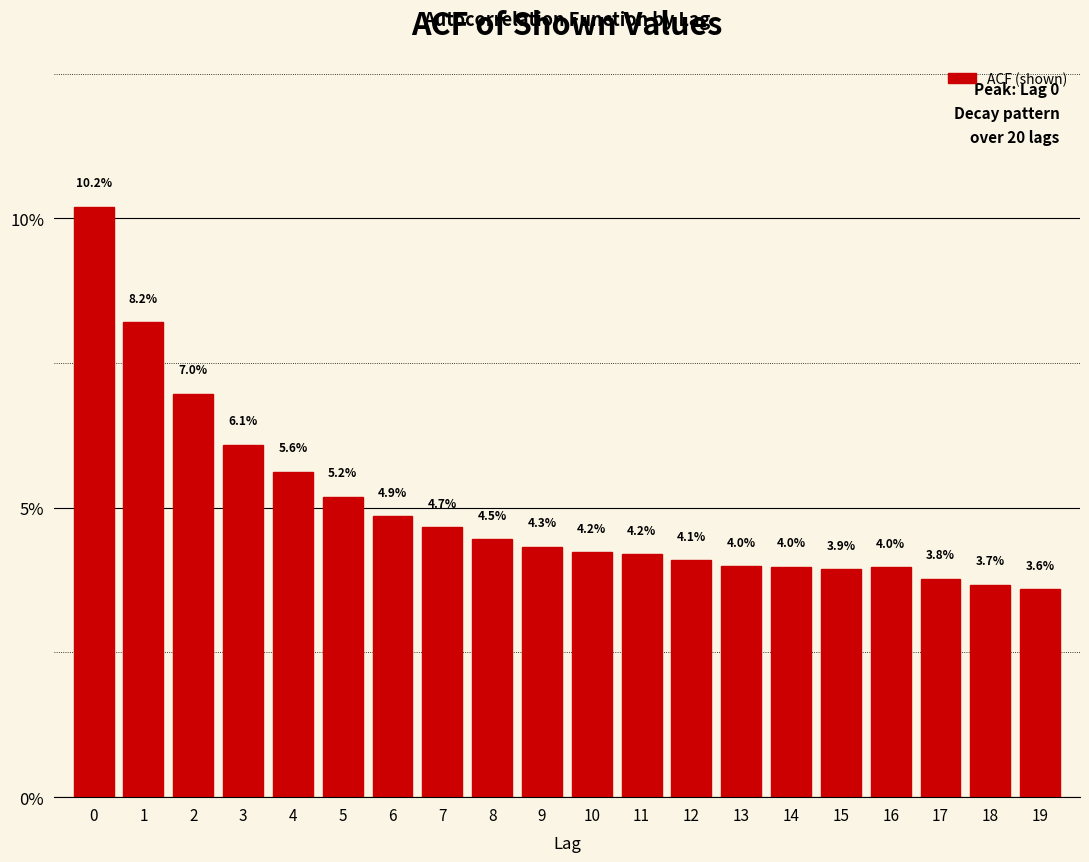

Reading left to right, extract all data points from this chart.

10.2	8.2	7.0	6.1	5.6	5.2	4.9	4.7	4.5	4.3	4.2	4.2	4.1	4.0	4.0	3.9	4.0	3.8	3.7	3.6